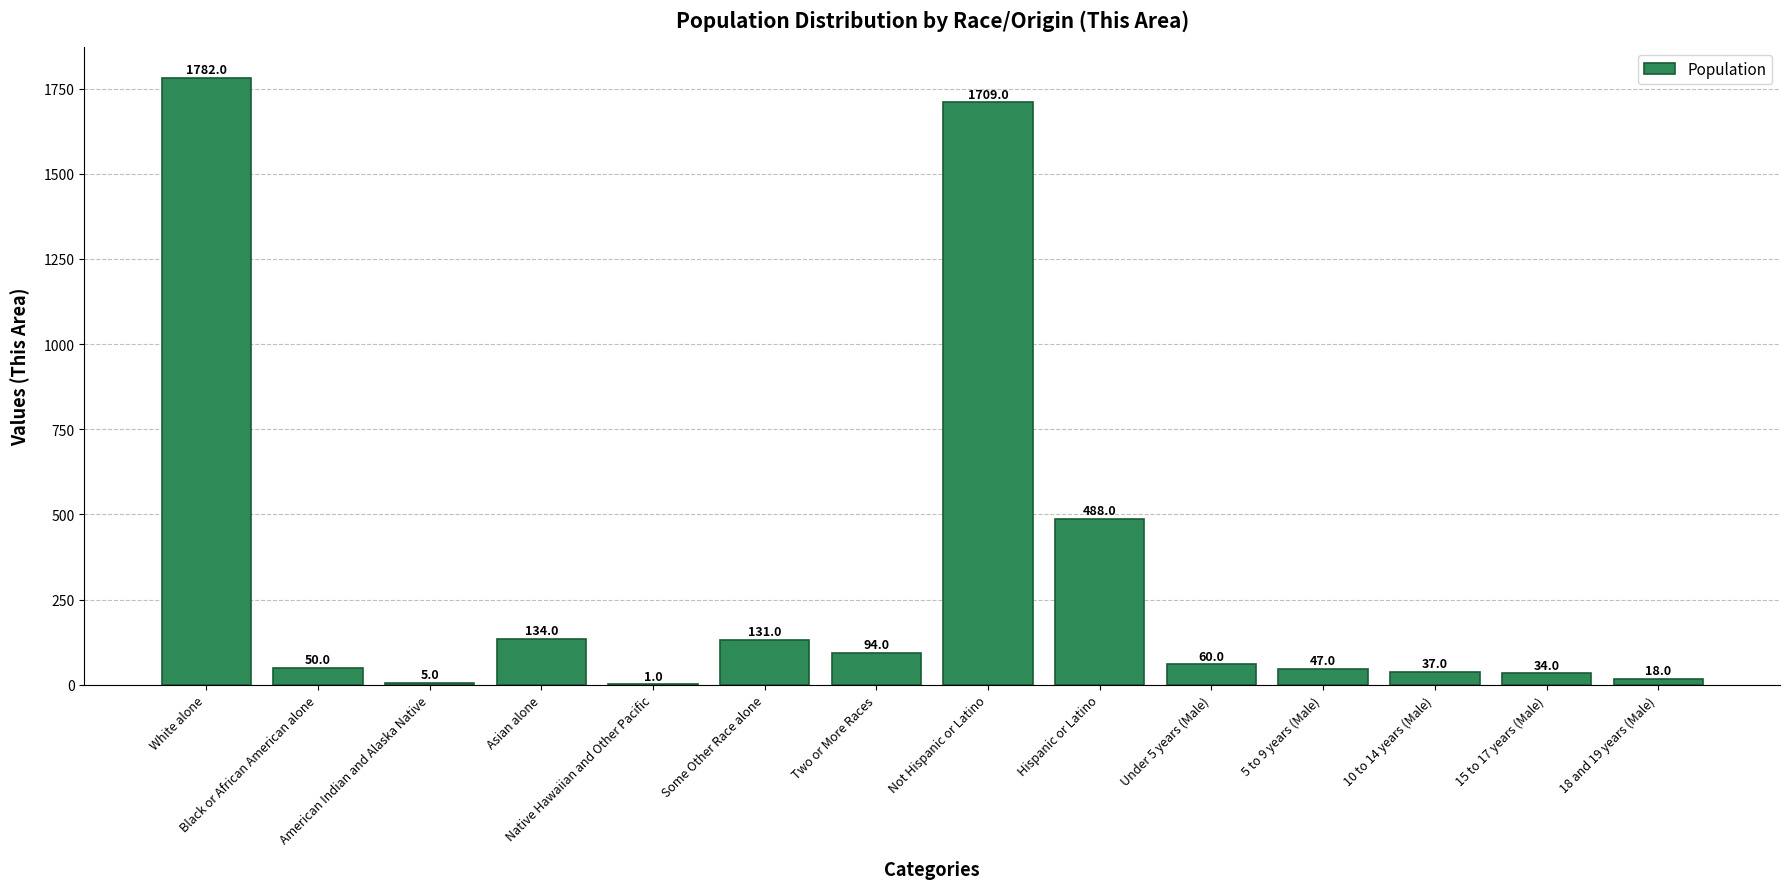

What is the change in value from White alone to Black or African American alone?

-1732